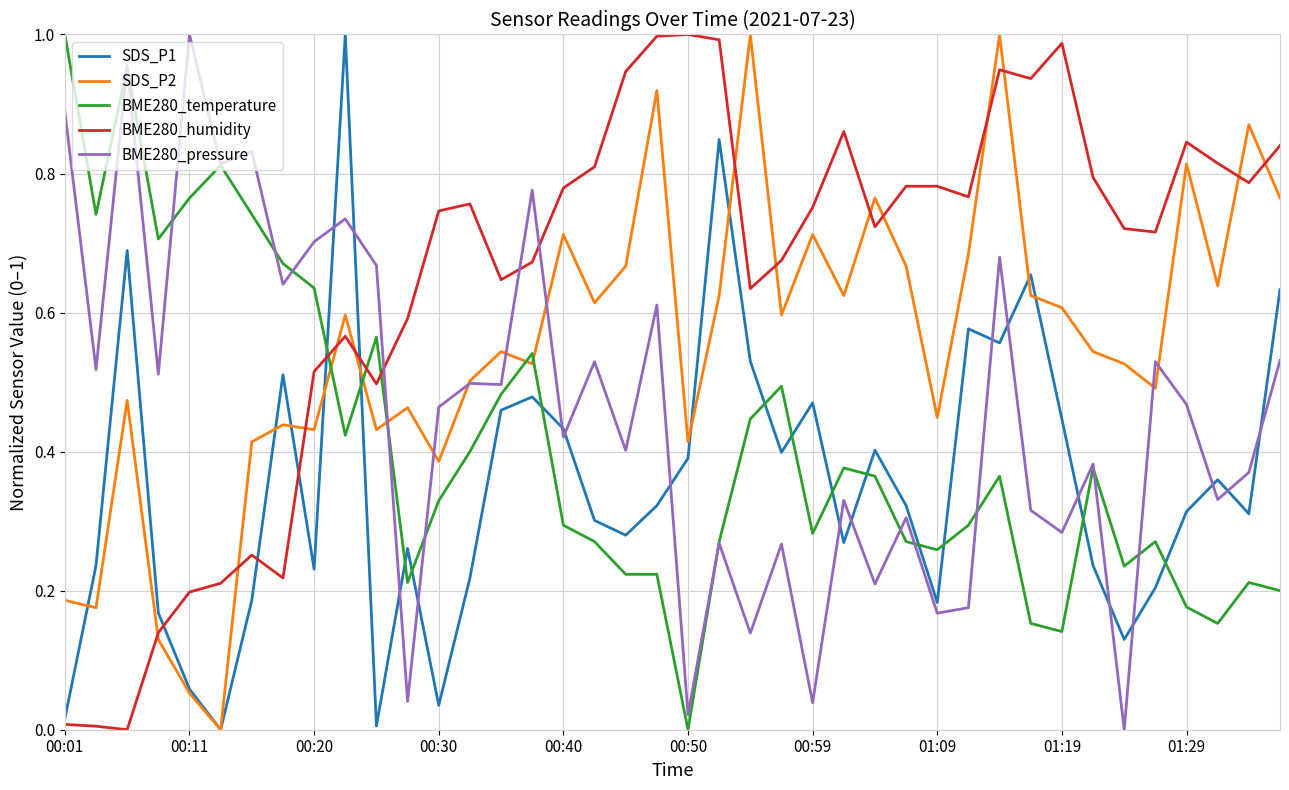

What is the sum of all BME280_pressure values?

18.3